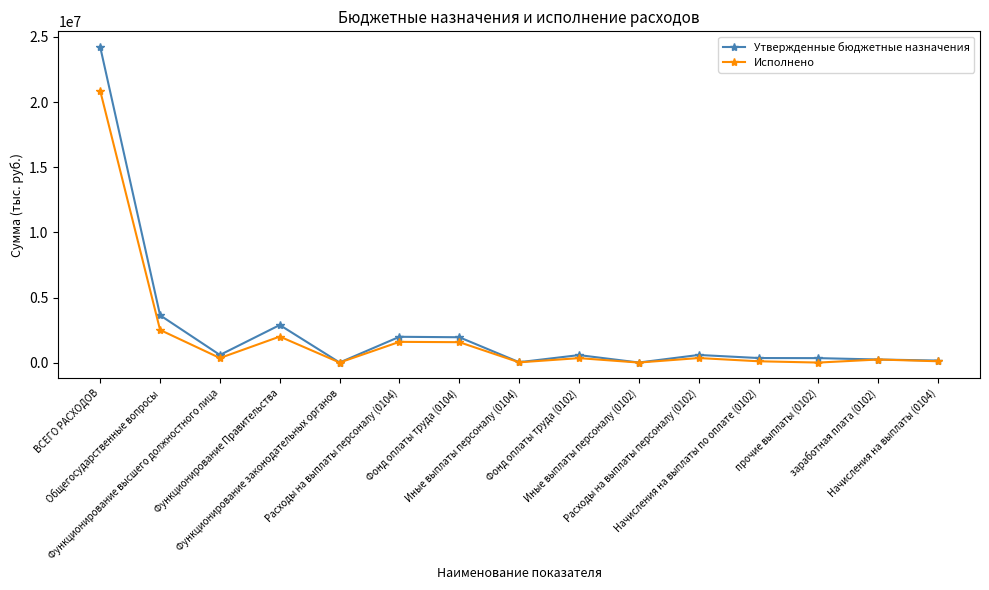

Rank the series by their maximum value, from highest to lowest.

Утвержденные бюджетные назначения, Исполнено